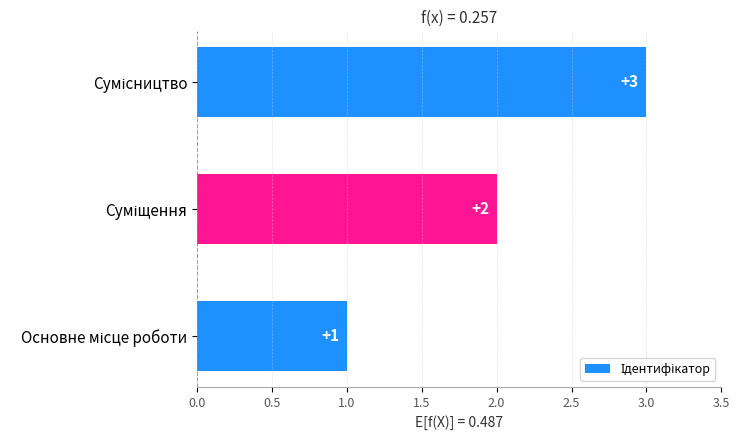

How many values are between 1 and 3?

3